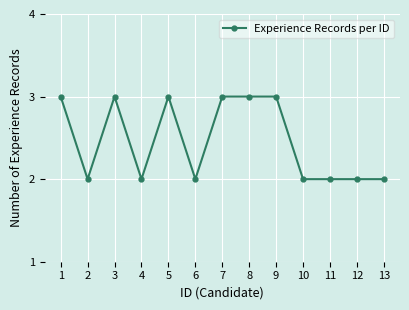

Where is the first local minimum?

2